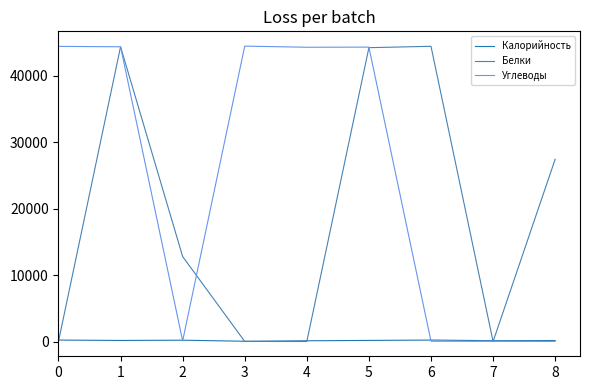

Count the number of data series in this chart.

3